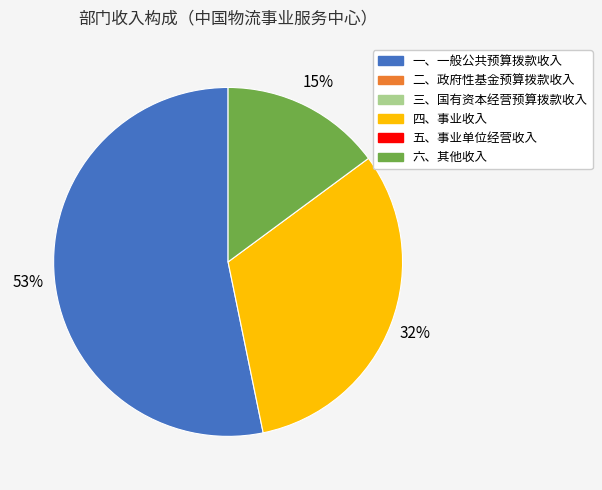

How many slices are in this pie chart?

3